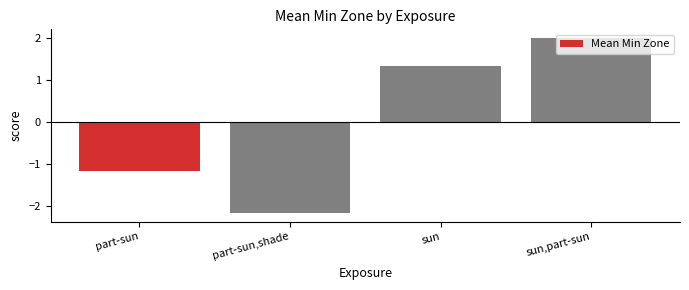

At which label does the data first exceed 1?

sun